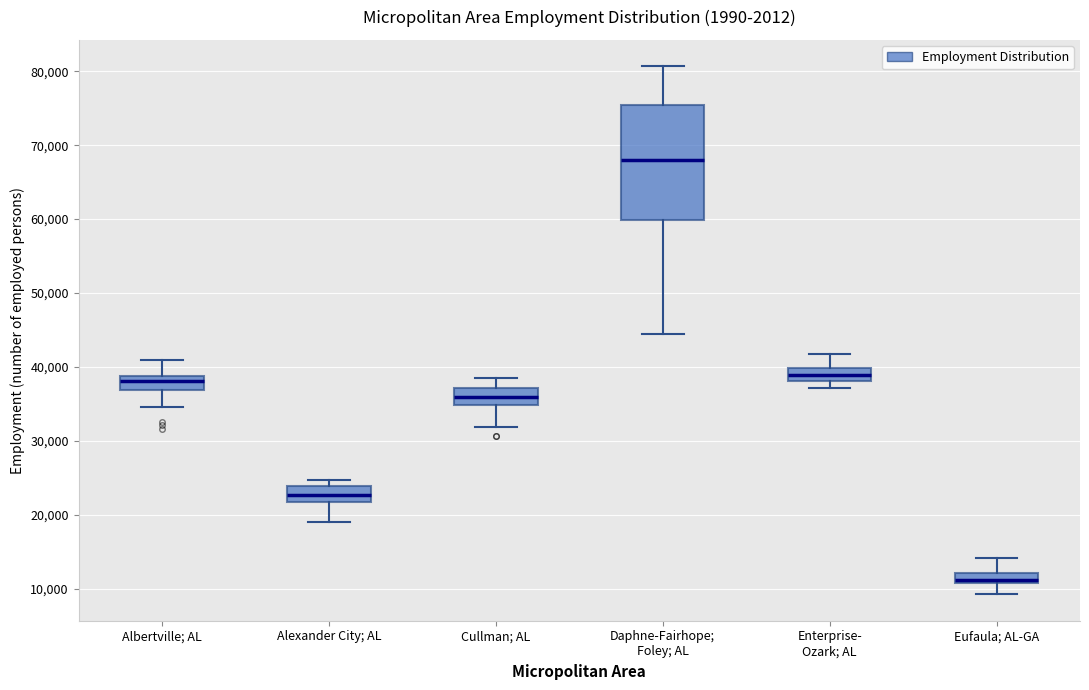

Which box's median line is the highest?

Daphne-Fairhope; Foley; AL